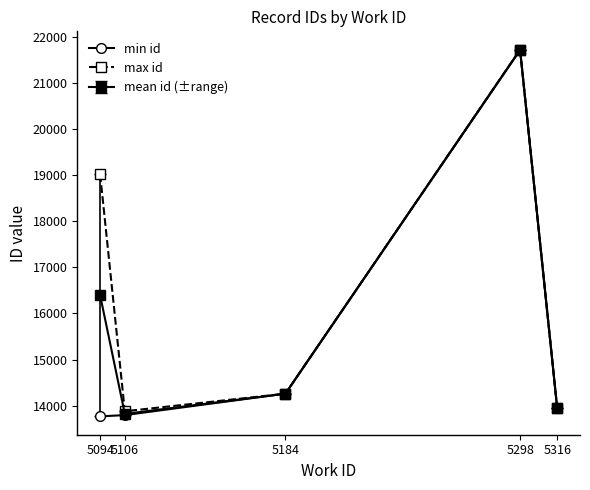

What is the value of the max id point at the 5th from the left?

13959.0